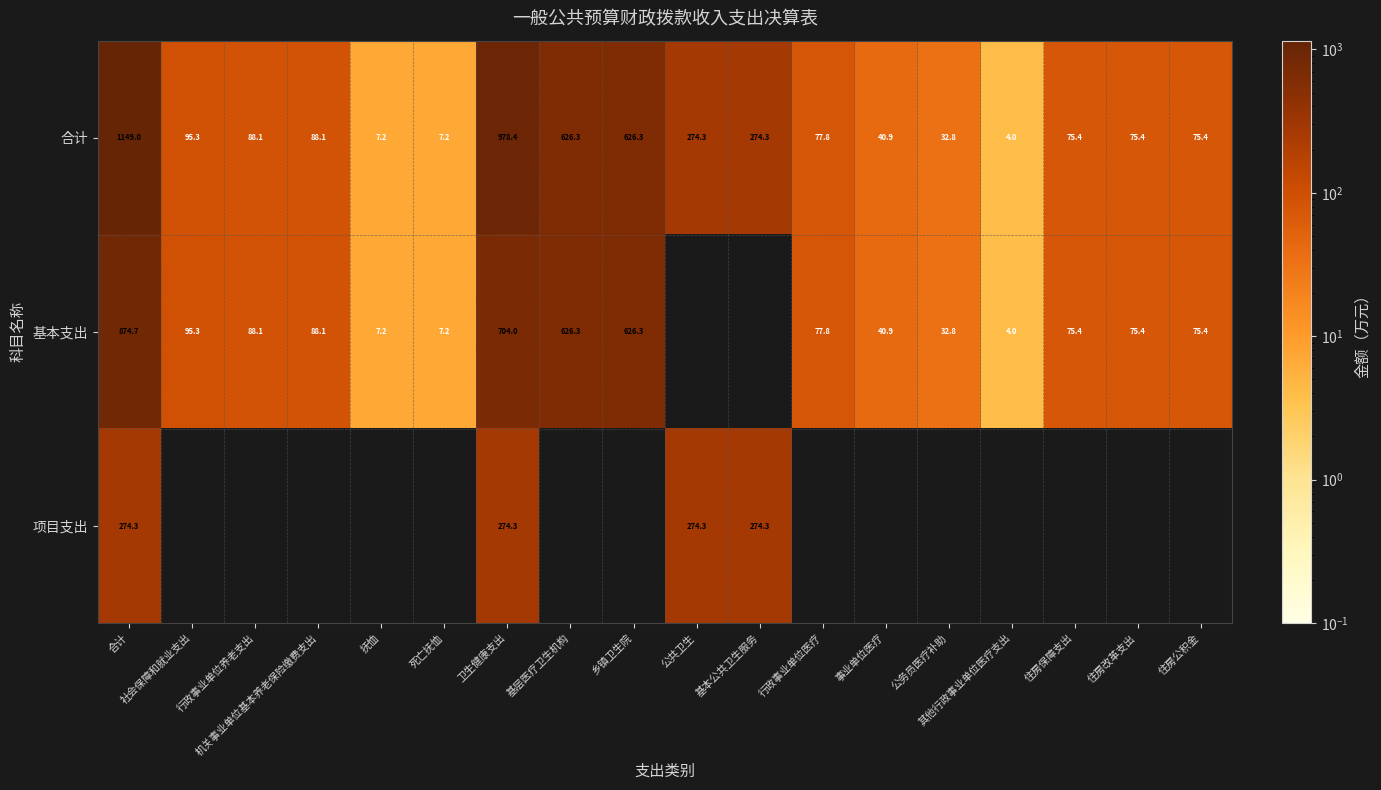

Which series changed the most between 基层医疗卫生机构 and 住房改革支出?

合计